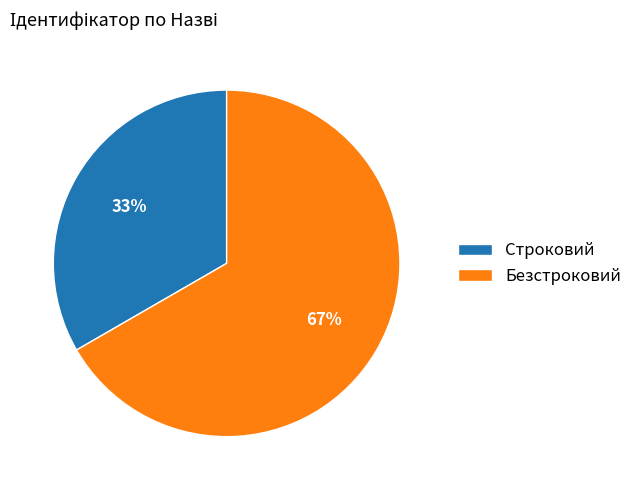

Do Строковий and Безстроковий together represent more than half of the pie?

Yes